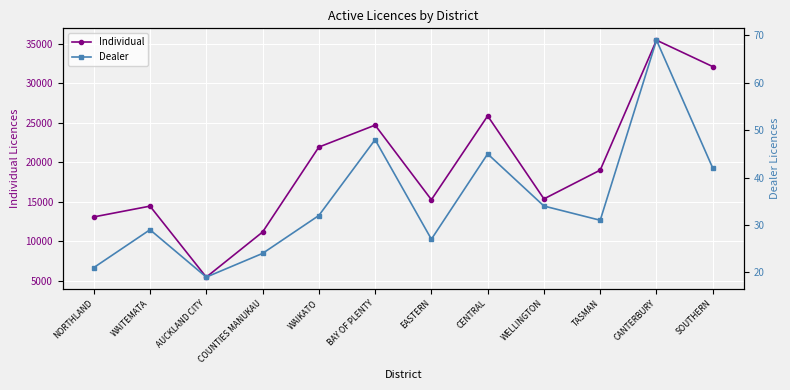

What is the difference between the Individual values at CENTRAL and NORTHLAND?

12797